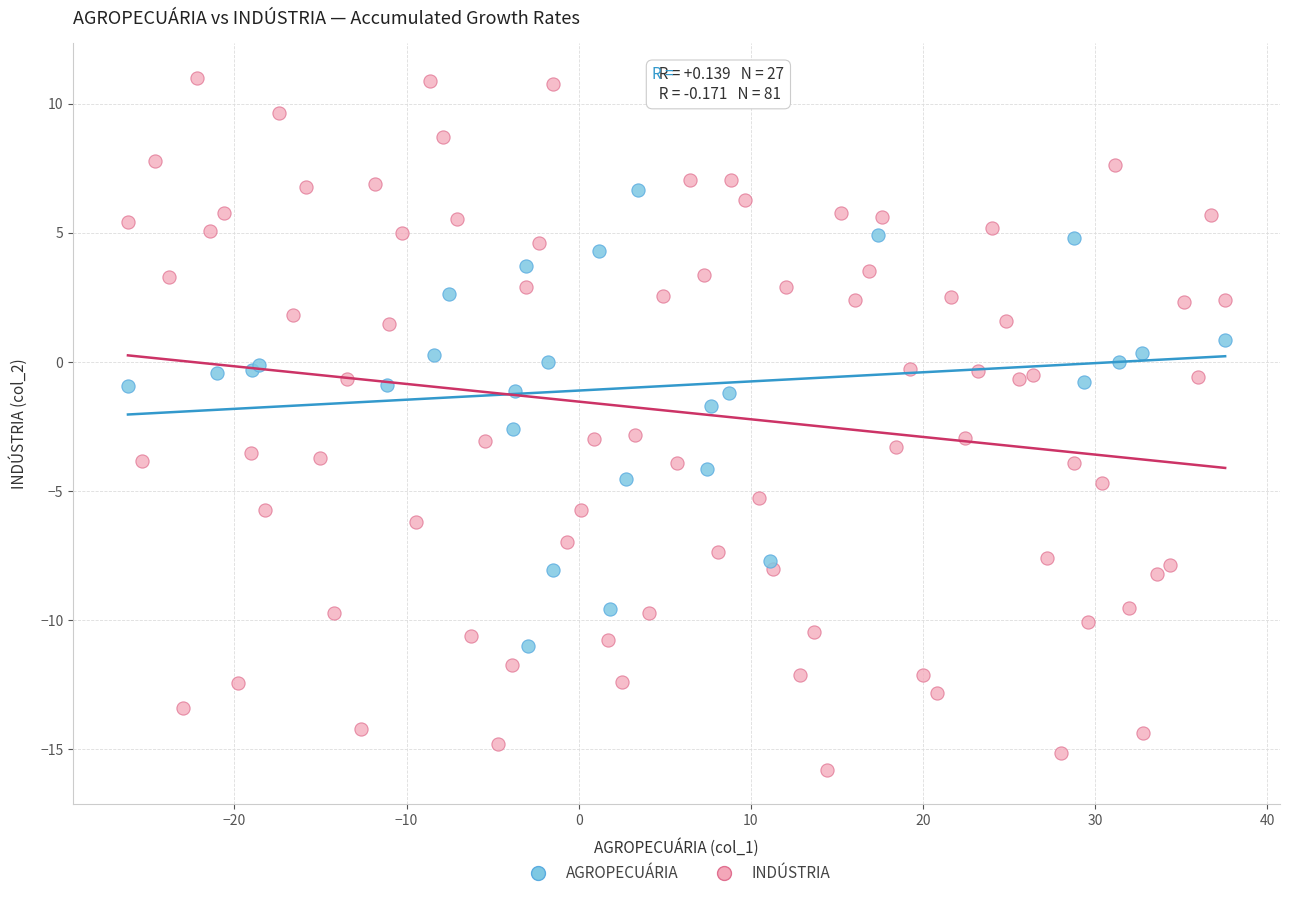

Which series has the widest spread of Y values?

INDÚSTRIA